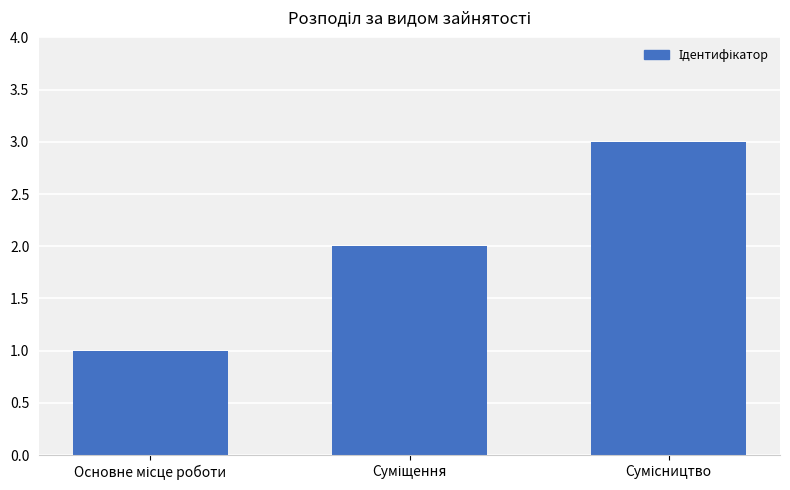

What is the smallest value displayed?

1